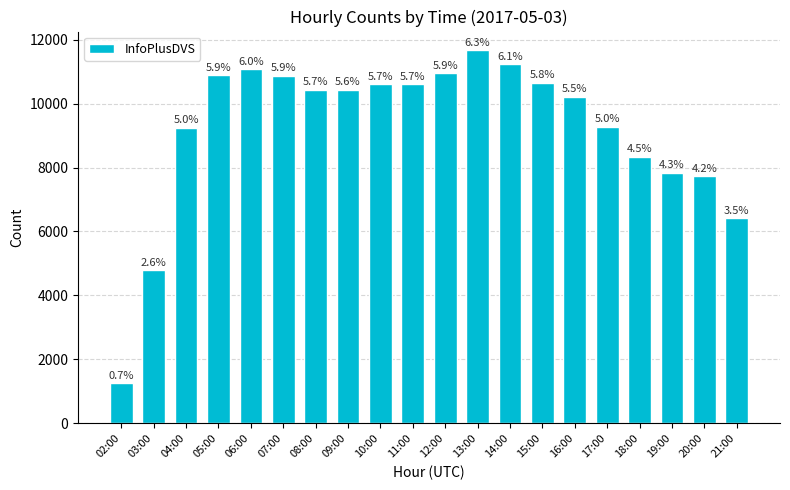

How many bars are there in total?

20